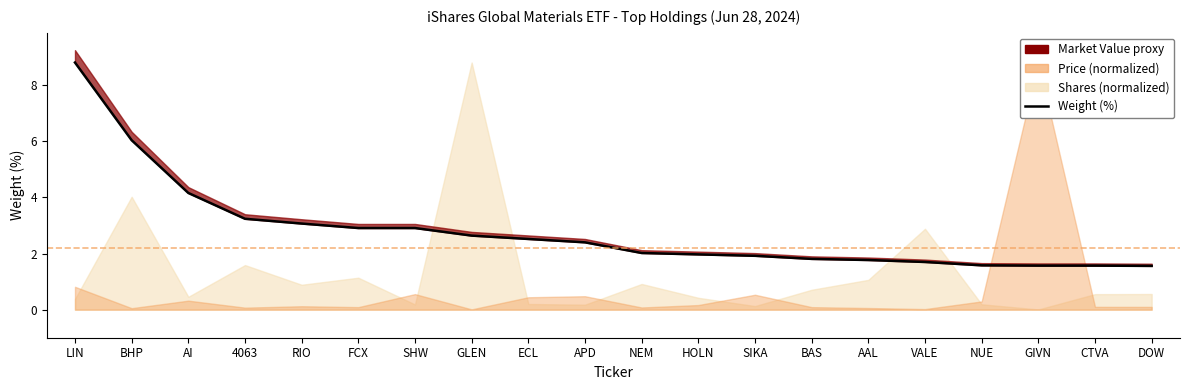

Reading left to right, transcribe all the data shown in this chart.

8.8	6.0	4.2	3.2	3.1	2.9	2.9	2.6	2.5	2.4	2.0	2.0	1.9	1.8	1.8	1.7	1.6	1.6	1.6	1.6